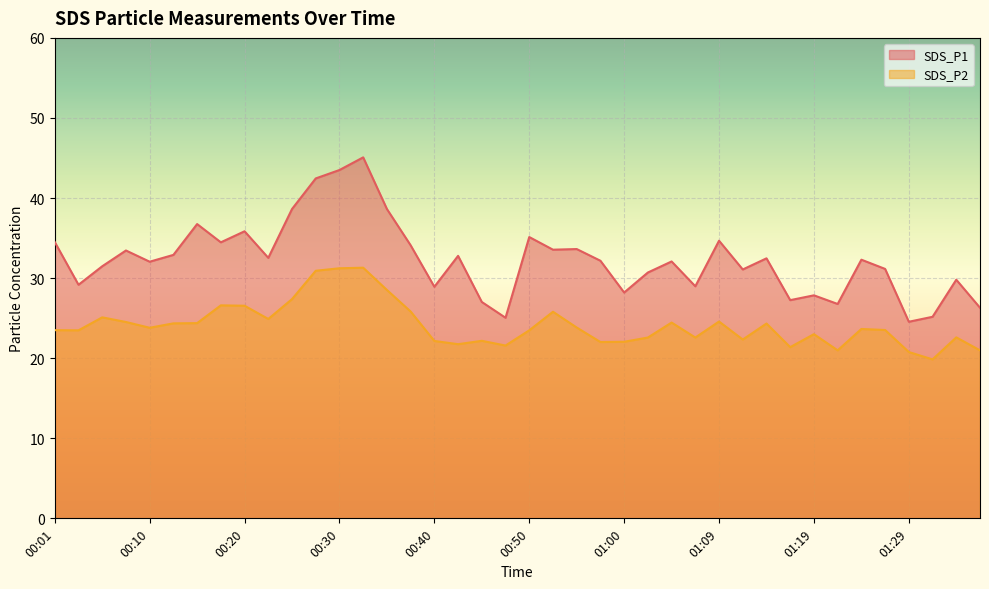

Reading left to right, what are all the values shown in this chart?

SDS_P1: 34.5	29.2	31.5	33.5	32.0	32.9	36.8	34.5	35.9	32.5	38.6	42.5	43.5	45.1	38.6	34.1	28.9	32.8	27.0	25.1	35.1	33.5	33.6	32.2	28.2	30.7	32.1	29.0	34.7	31.1	32.5	27.2	27.9	26.8	32.3	31.1	24.6	25.2	29.8	26.3
SDS_P2: 23.5	23.5	25.1	24.5	23.8	24.4	24.4	26.6	26.6	24.9	27.4	30.9	31.2	31.3	28.5	25.8	22.1	21.8	22.2	21.6	23.5	25.8	23.8	22.0	22.1	22.6	24.4	22.6	24.6	22.3	24.3	21.4	23.0	21.0	23.6	23.5	20.8	19.9	22.6	21.0